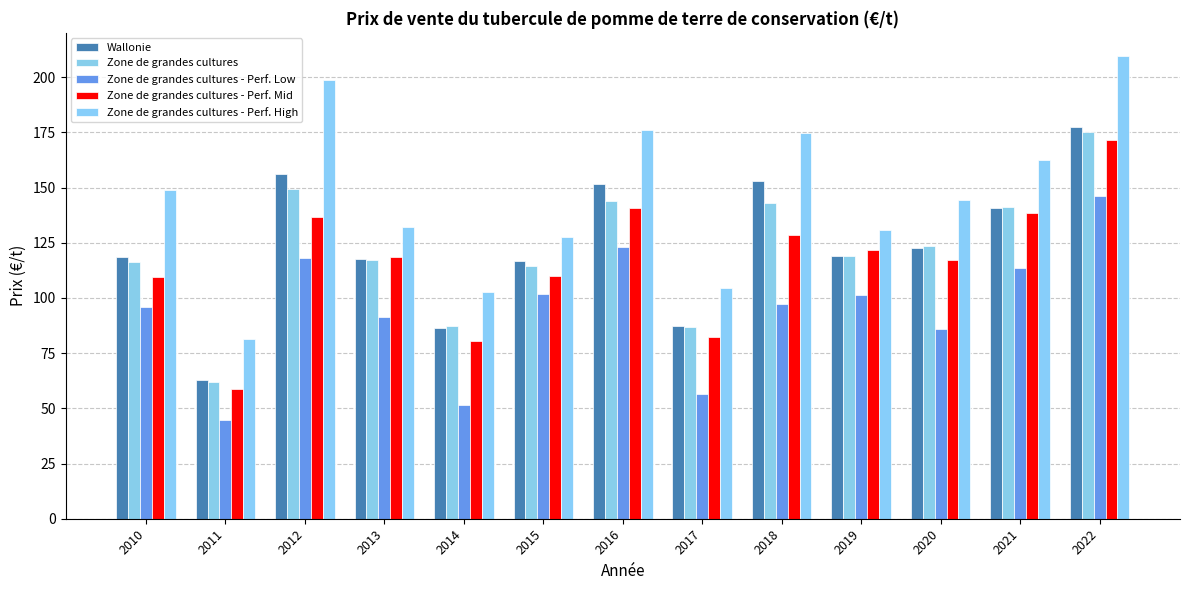

True or false: Zone de grandes cultures - Perf. High has a value of 130.9 at 2019.

True